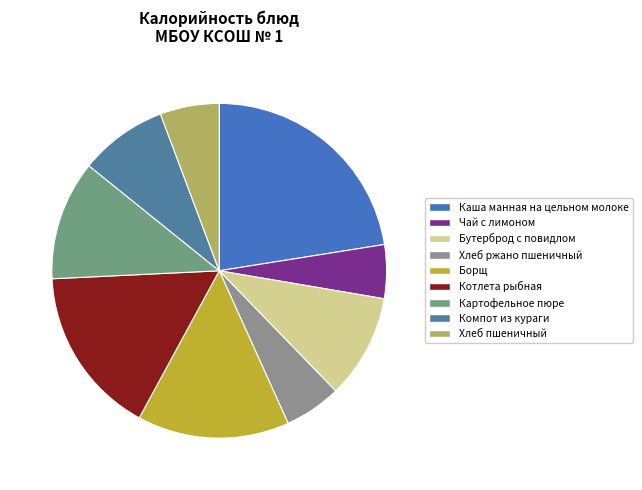

Which slice is the largest?

Каша манная на цельном молоке